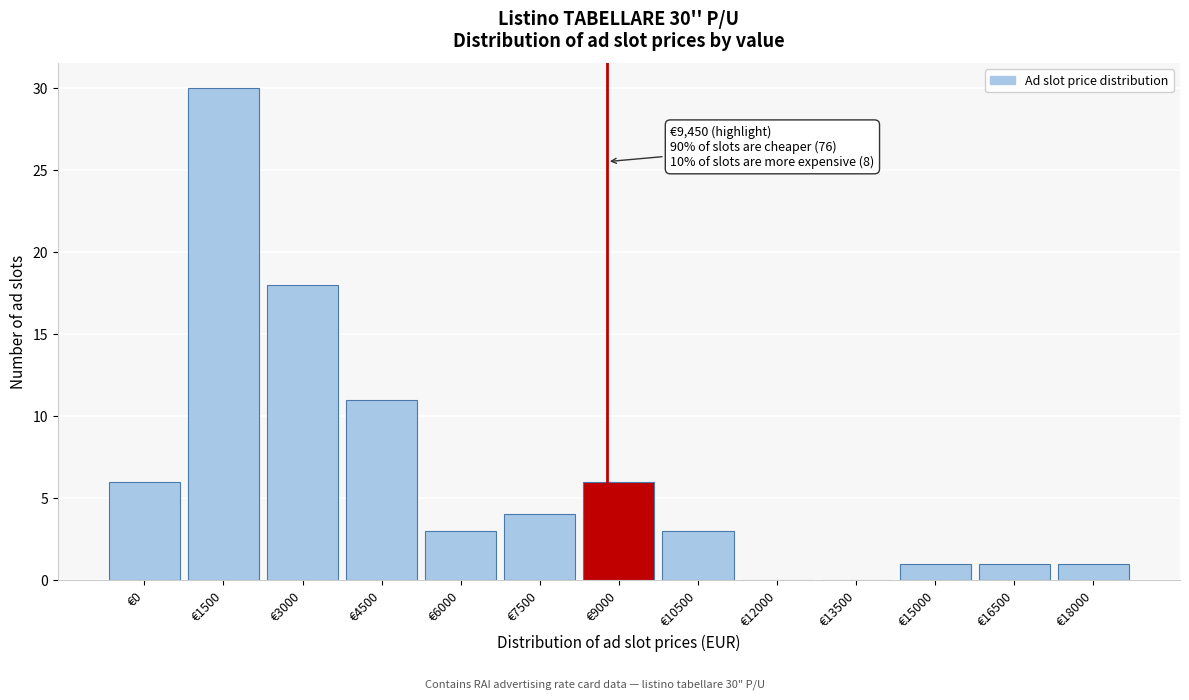

Reading right to left, what are all the values shown in this chart?

€18000=1	€16500=1	€15000=1	€13500=0	€12000=0	€10500=3	€9000=6	€7500=4	€6000=3	€4500=11	€3000=18	€1500=30	€0=6